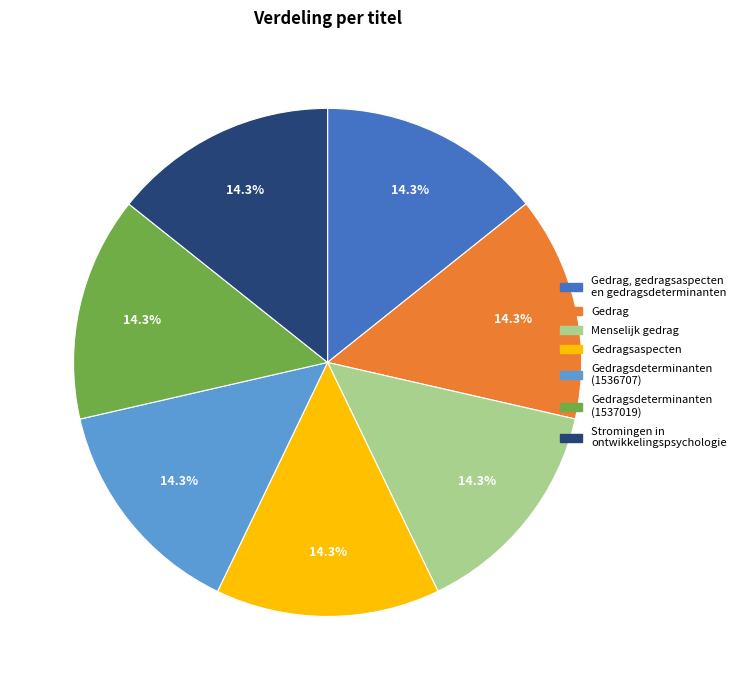

What portion of the pie excludes Gedragsaspecten?

85.7%